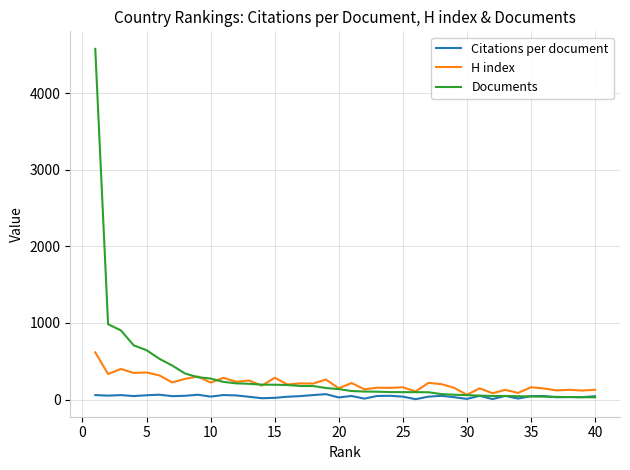

Which series has the largest range (max minus min)?

Documents